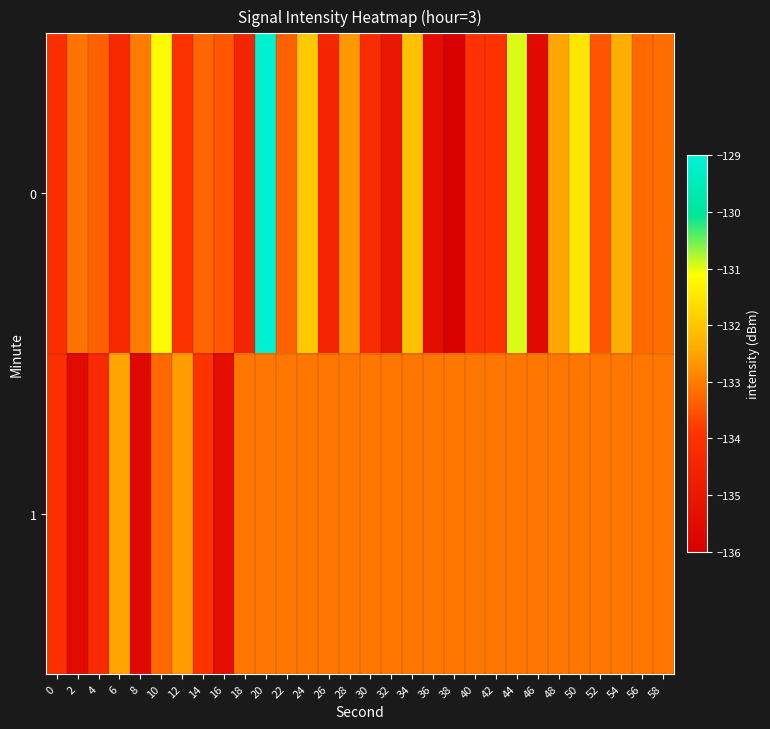

How many distinct data groups are displayed?

2